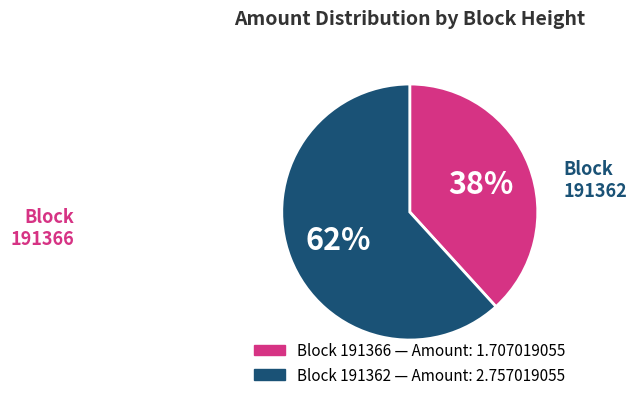

To the nearest percent, what is the average slice percentage?

50%